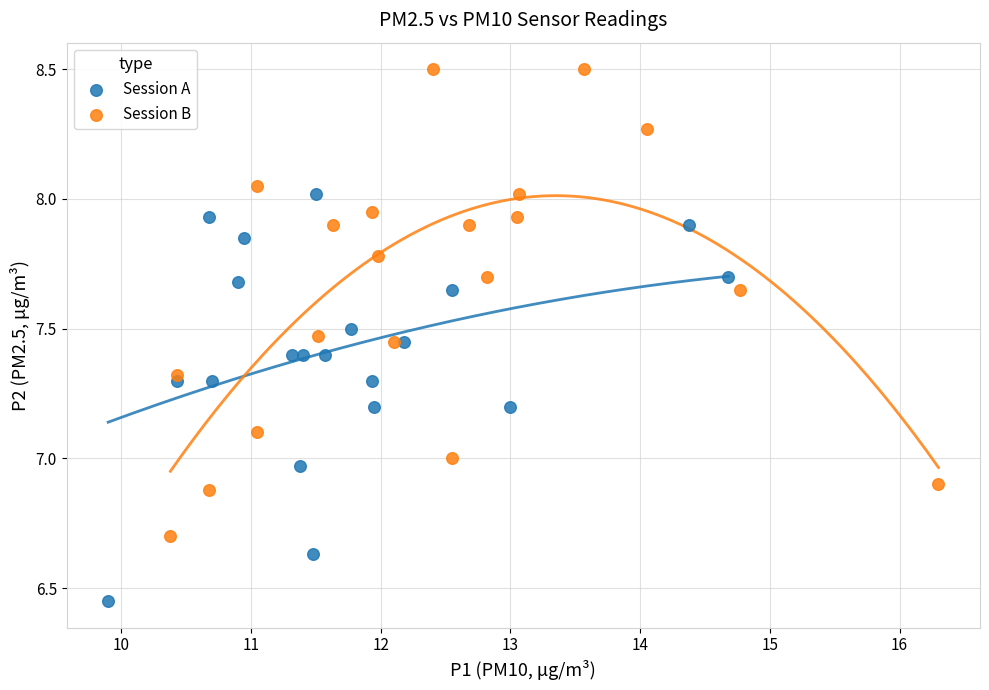

Which series contains the highest Y value?

Session B